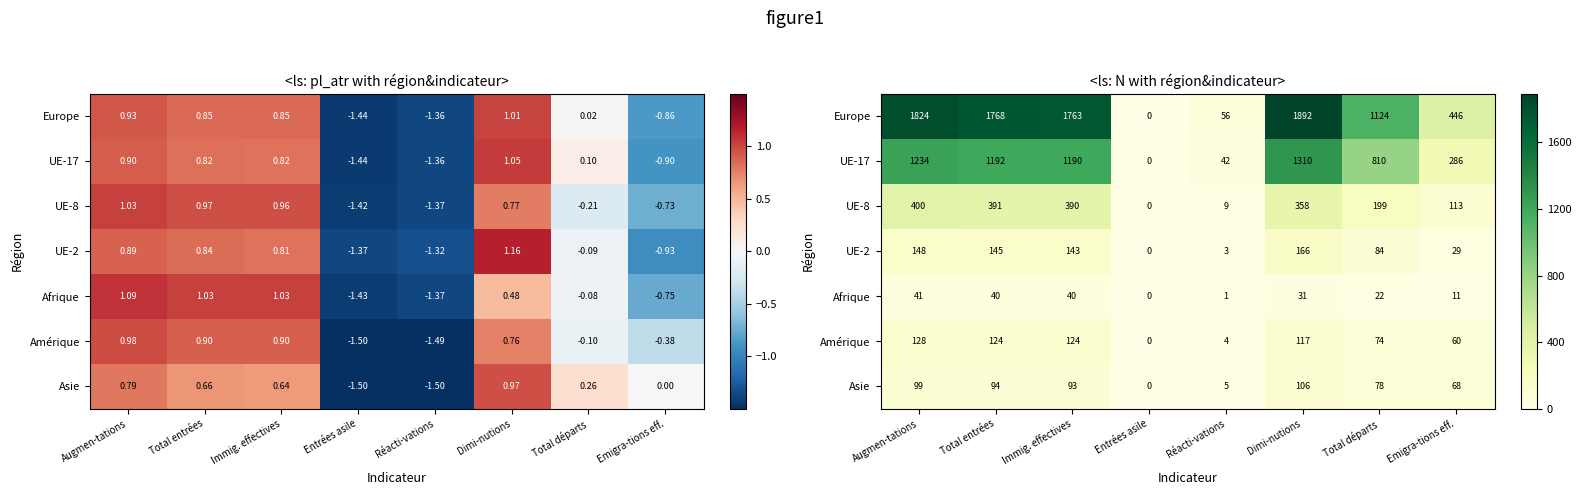

What is the total value across all series at Total départs?

2391